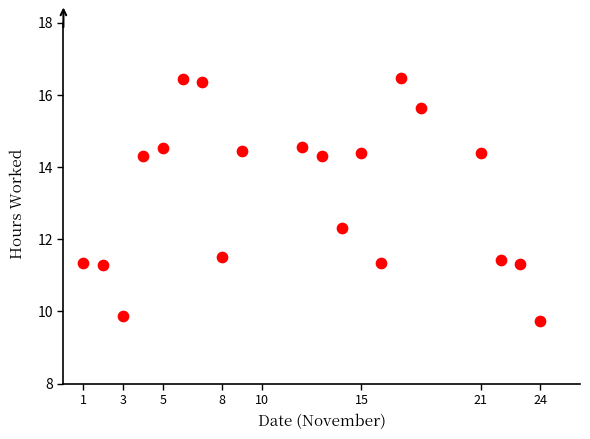

What is the range of Y values (max minus min)?

6.7